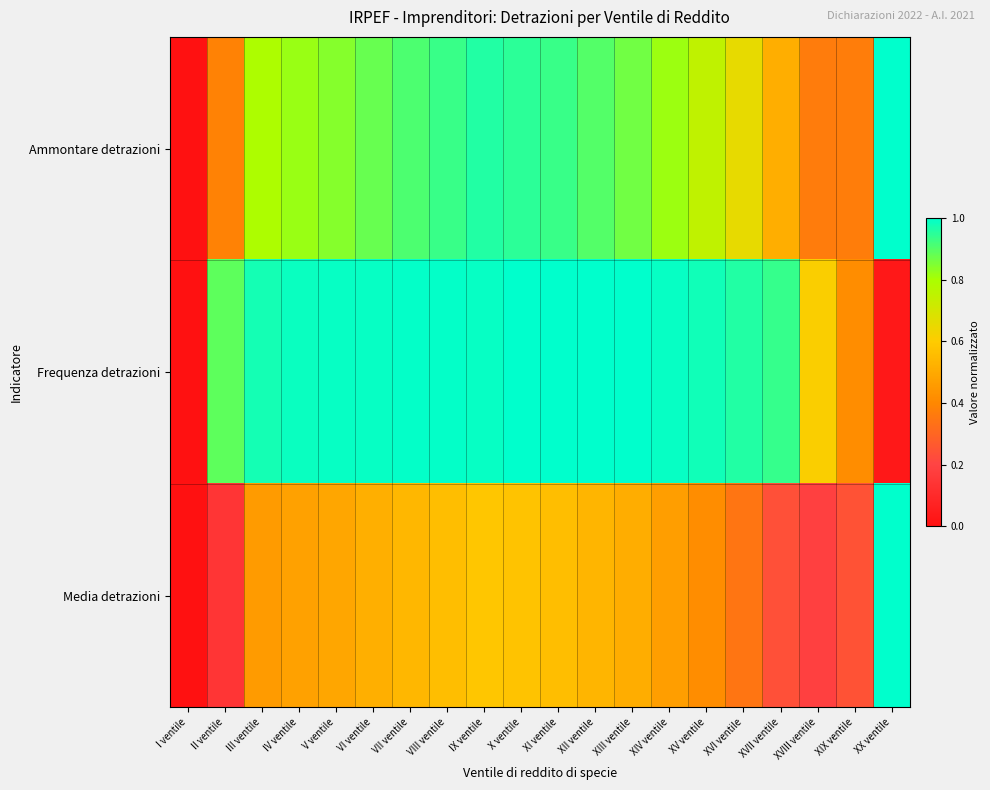

Which has a higher value, VI ventile or VII ventile?

VII ventile